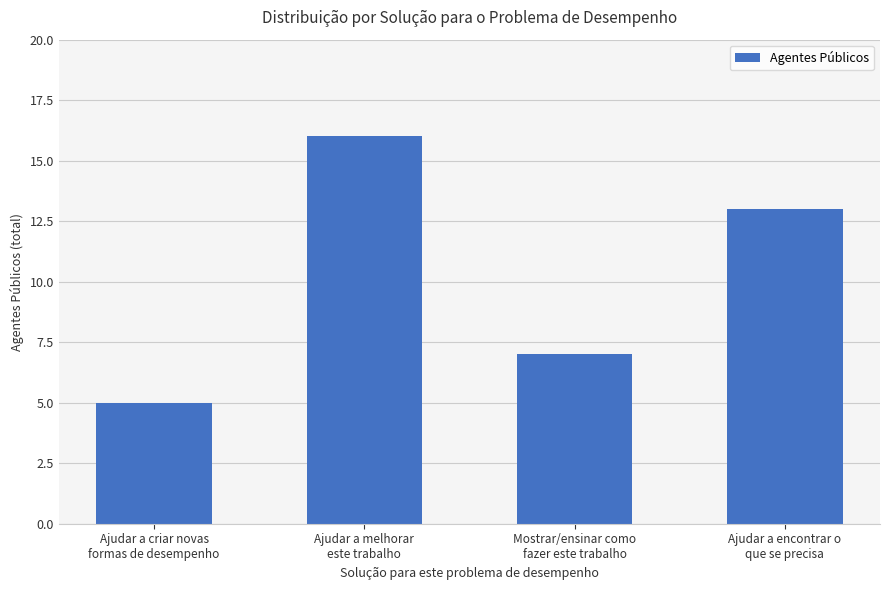

How many bars are there in total?

4